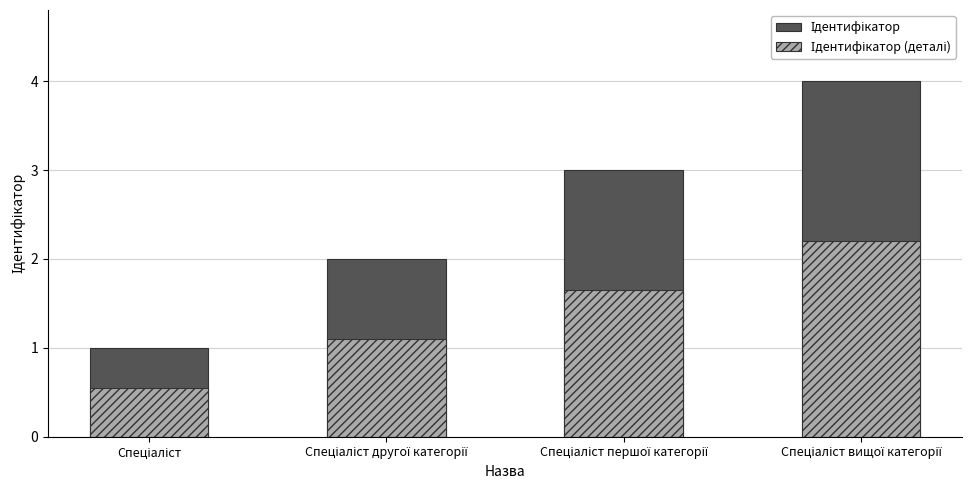

How many groups of bars are there?

4